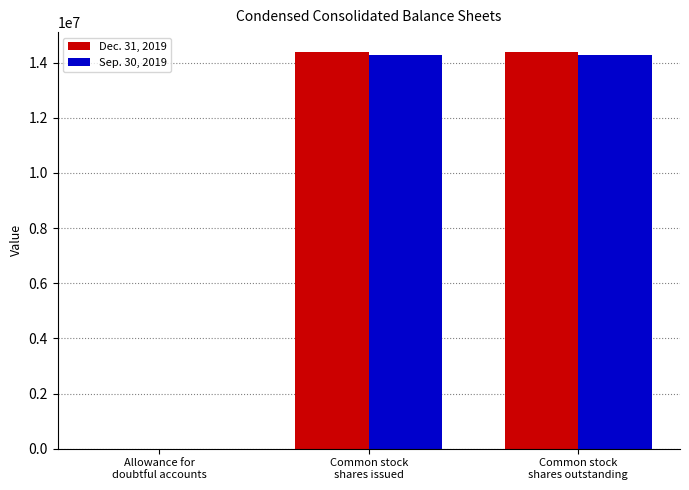

Reading left to right, extract all data points from this chart.

Dec. 31, 2019: Allowance for
doubtful accounts=134	Common stock
shares issued=14386422	Common stock
shares outstanding=14386422
Sep. 30, 2019: Allowance for
doubtful accounts=172	Common stock
shares issued=14268797	Common stock
shares outstanding=14268797